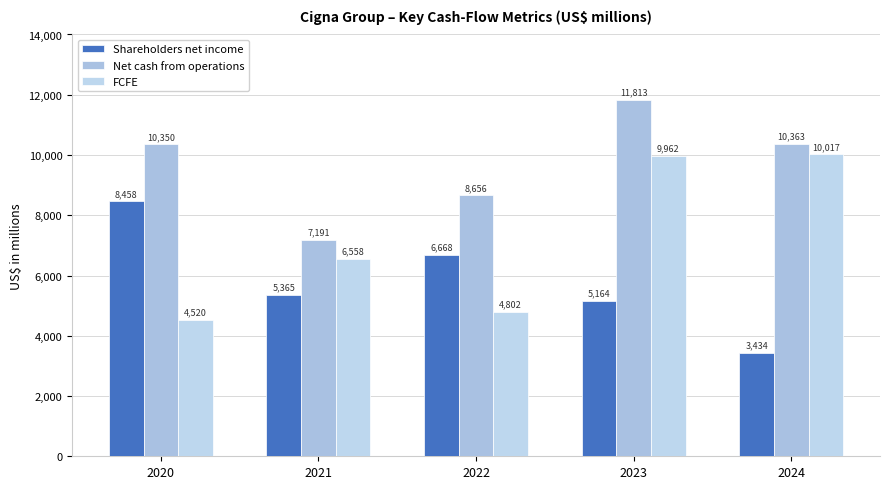

Which category has the lowest value in the Shareholders net income series?

2024